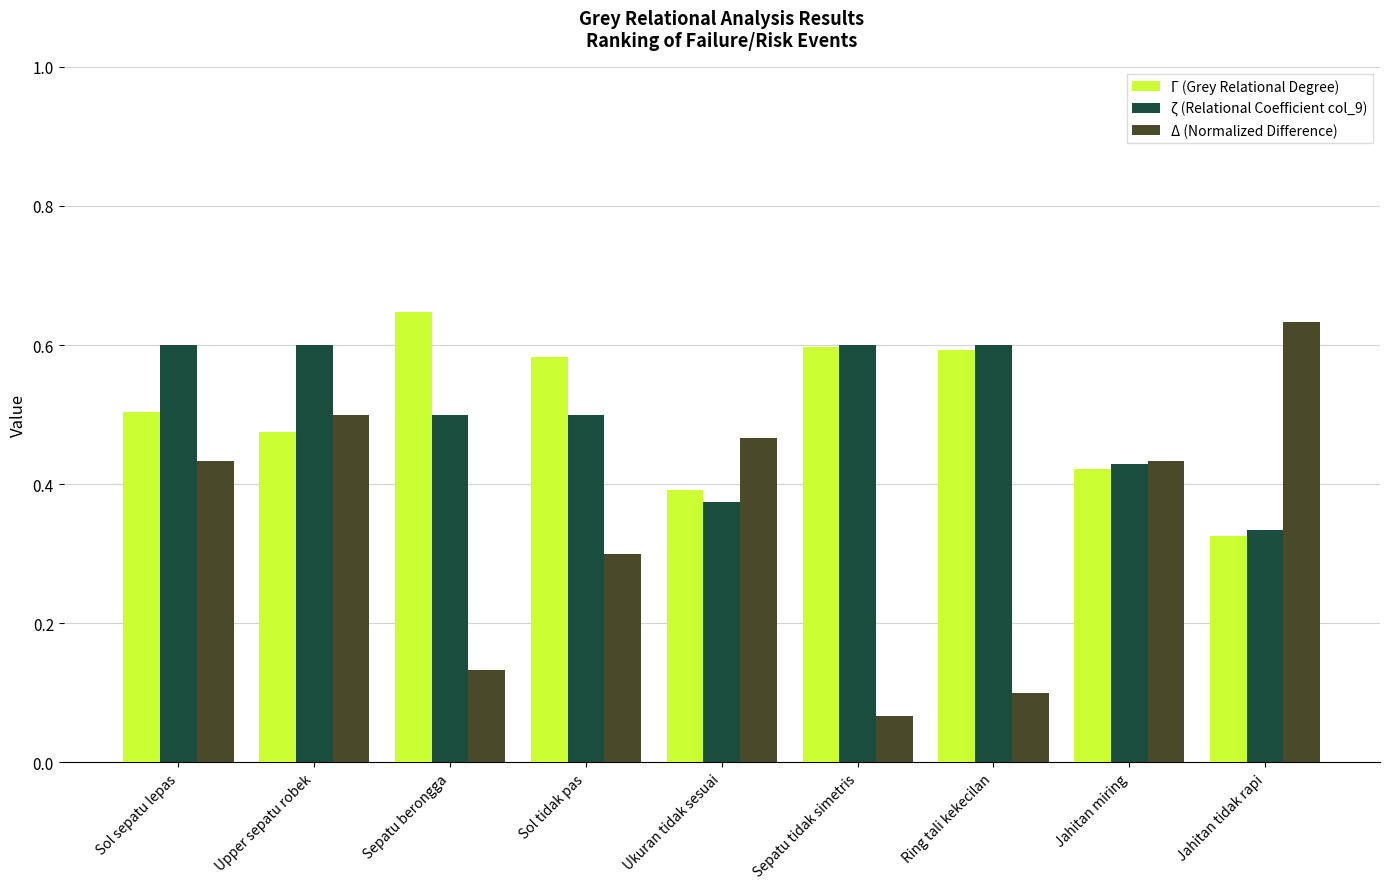

The Γ (Grey Relational Degree) series shows 1.1 at Sepatu berongga. True or false?

False